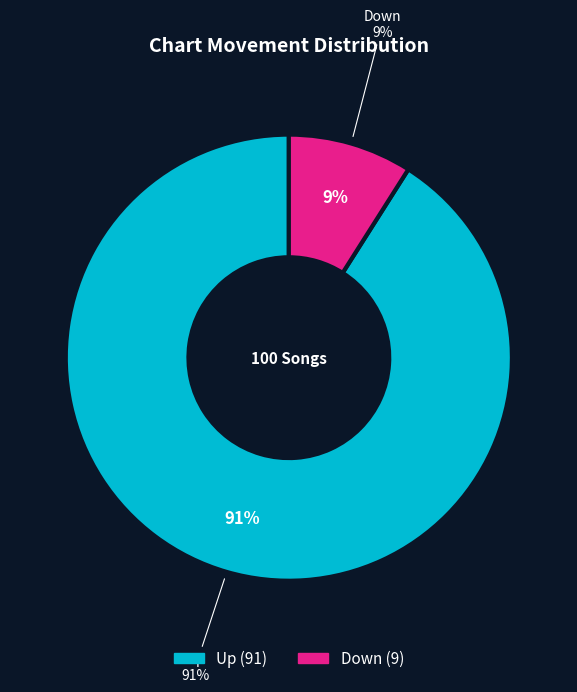

Is up the majority of the pie?

Yes